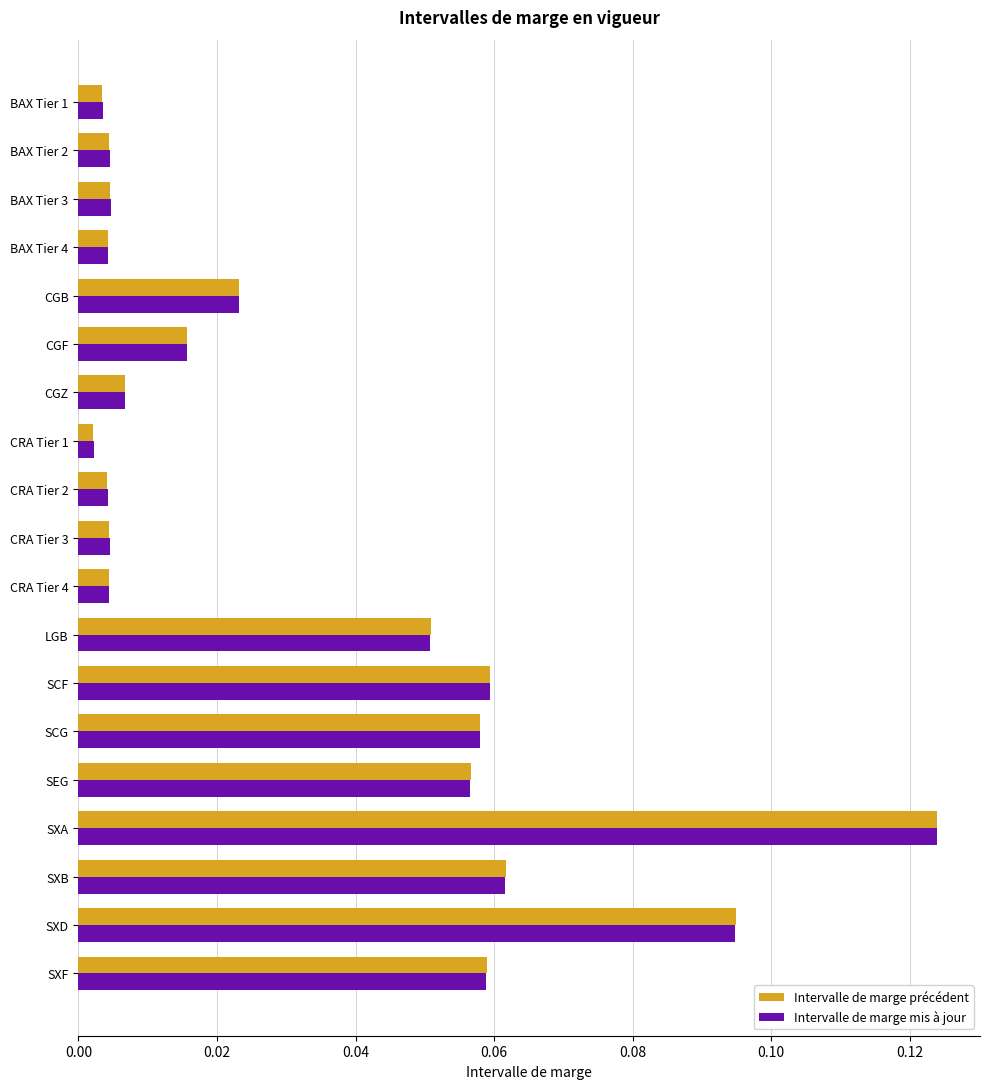

Which series has the widest spread of values?

Intervalle de marge précédent